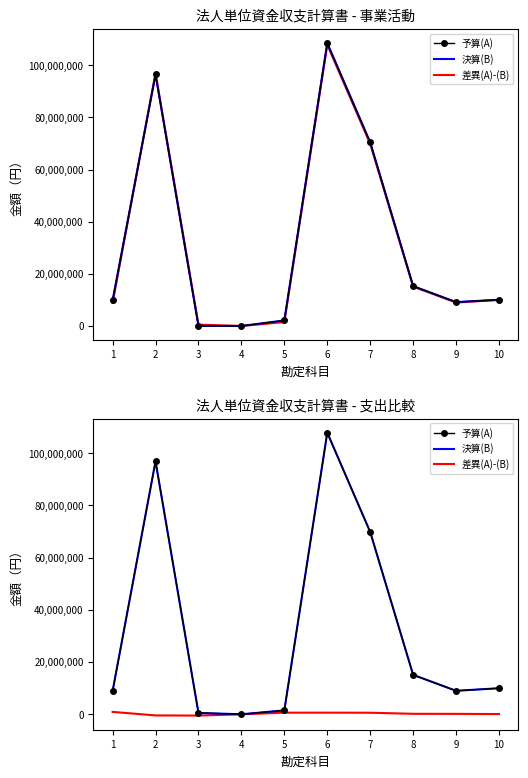

Which category has the highest value in the 予算(A) series?

6